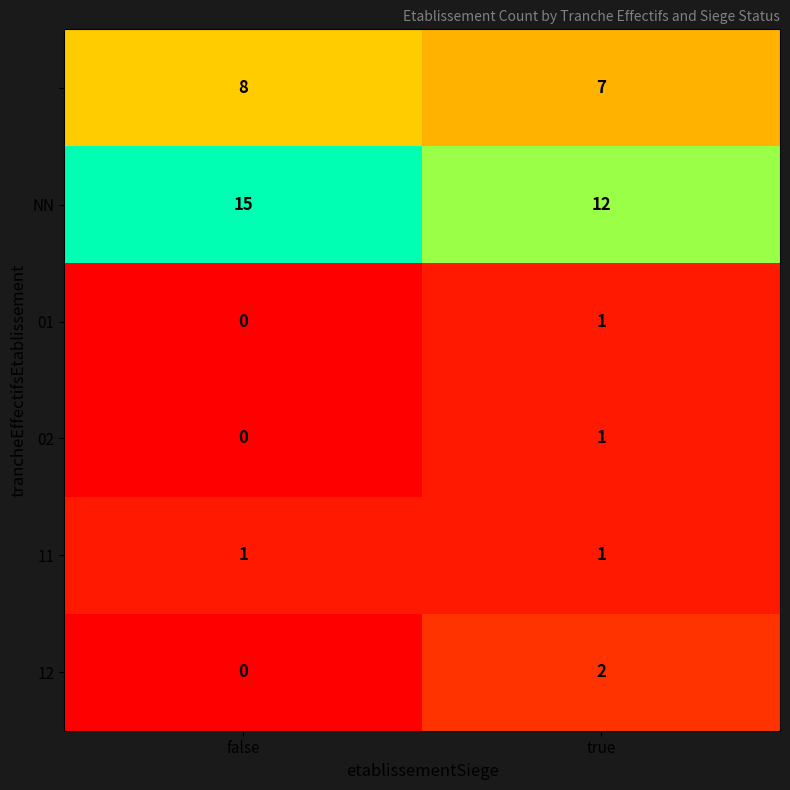

What is the total value across all series at true?

24